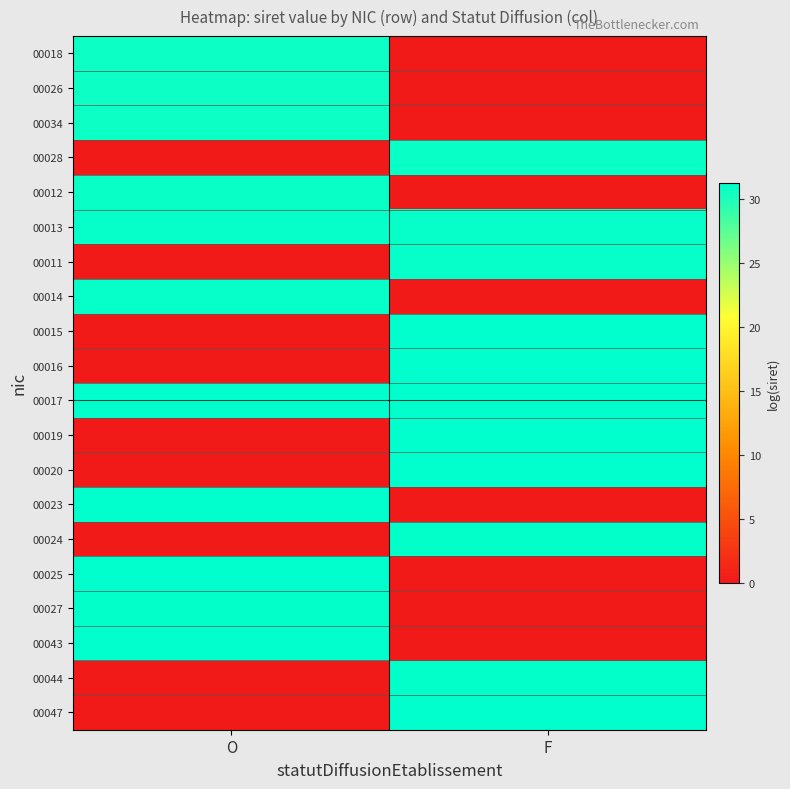

At which category does the chart reach its peak across all series?

F